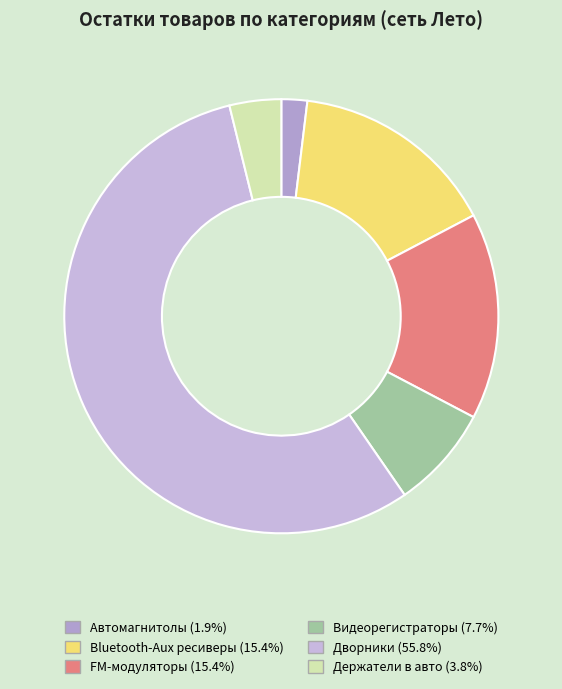

What is the largest slice in the pie chart?

Дворники